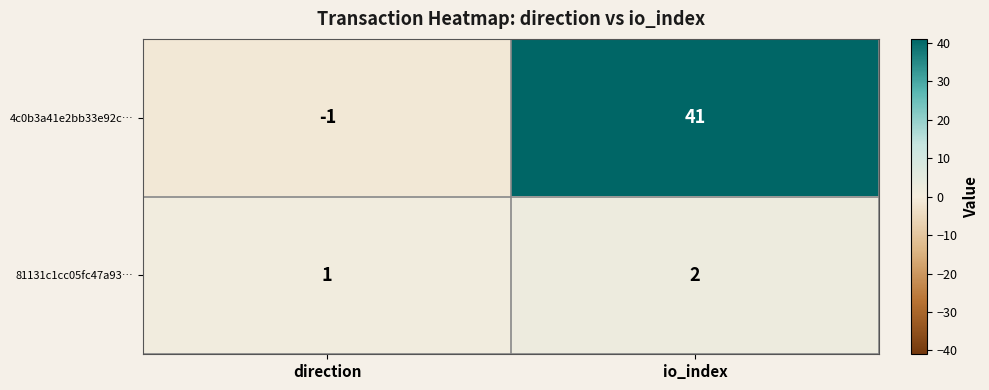

Reading right to left, extract all data points from this chart.

4c0b3a41e2bb33e92c…: 41	-1
81131c1cc05fc47a93…: 2	1